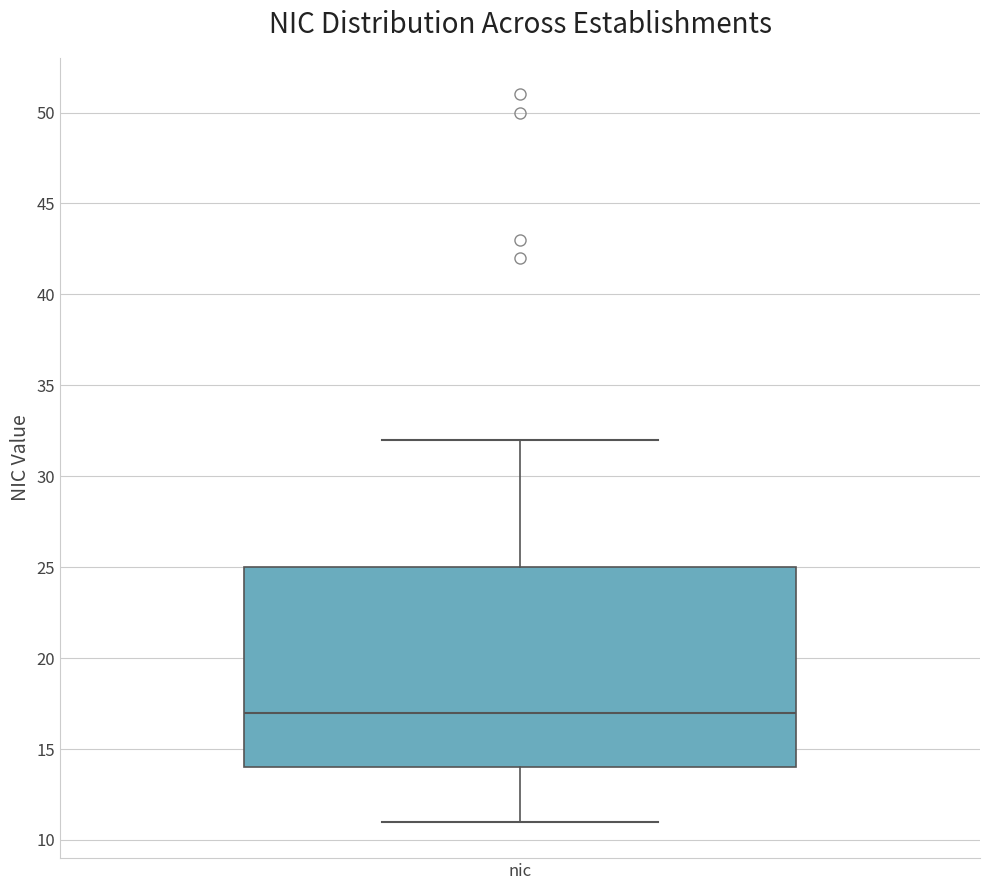

Where does the median line of the box for nic sit on the y-axis? The values are not printed on the chart, so give them approximately, as read against the axis.

17